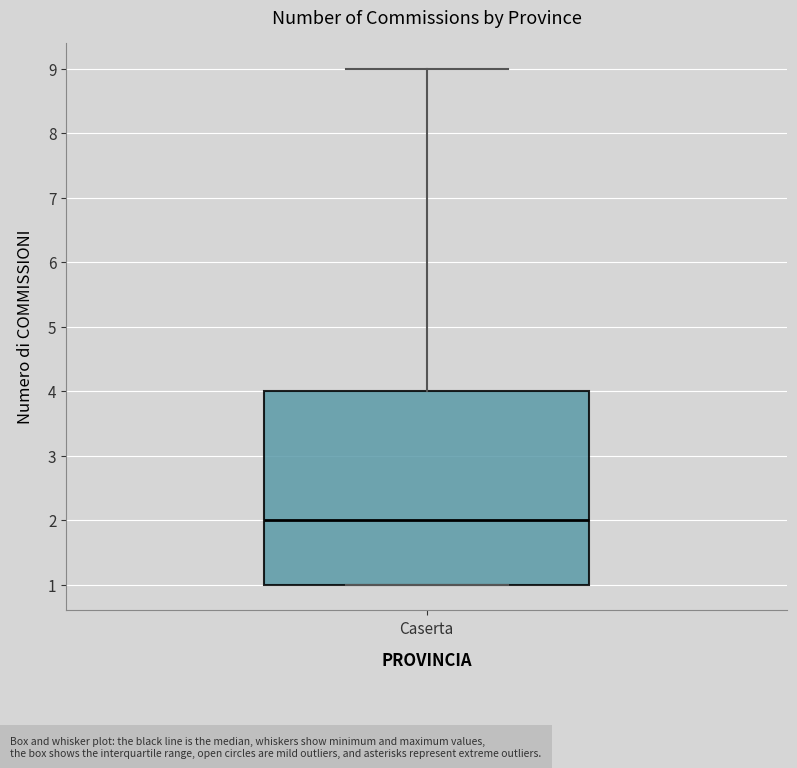

Transcribe this box plot: give where the median line is, the range the box spans, and where the two whiskers end, as read against the y-axis. The values are not printed on the chart, so give them approximately, as read against the axis.

median 2, box 1 to 4, whiskers 1 to 9